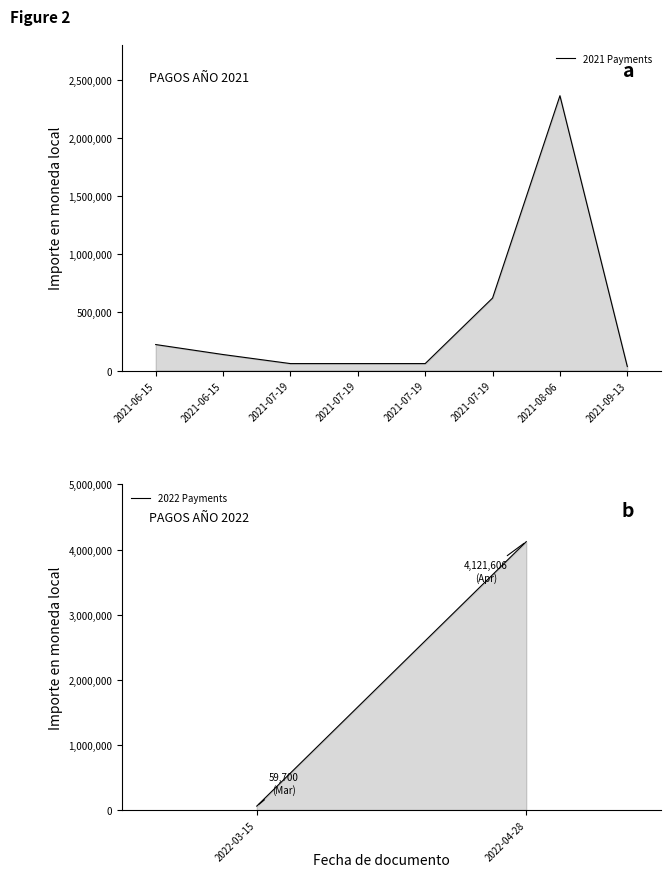

At which category does the data reach its first local peak?

2021-08-06